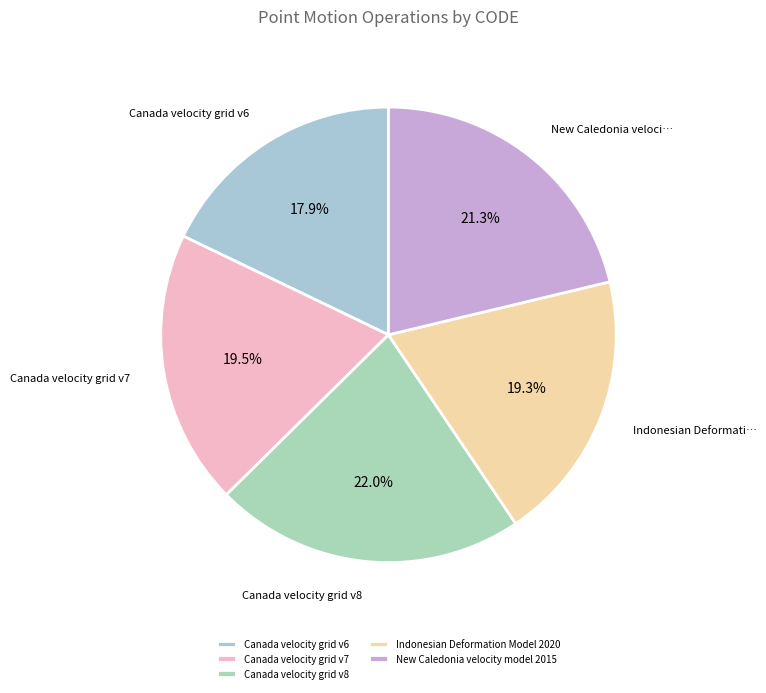

Which category has the biggest portion of the pie?

Canada velocity grid v8